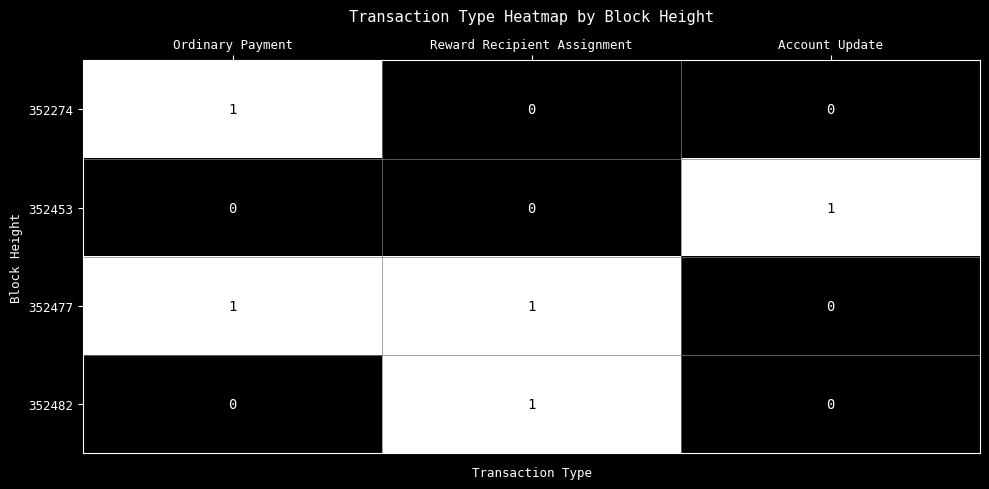

Which series has the largest total across all categories?

352477